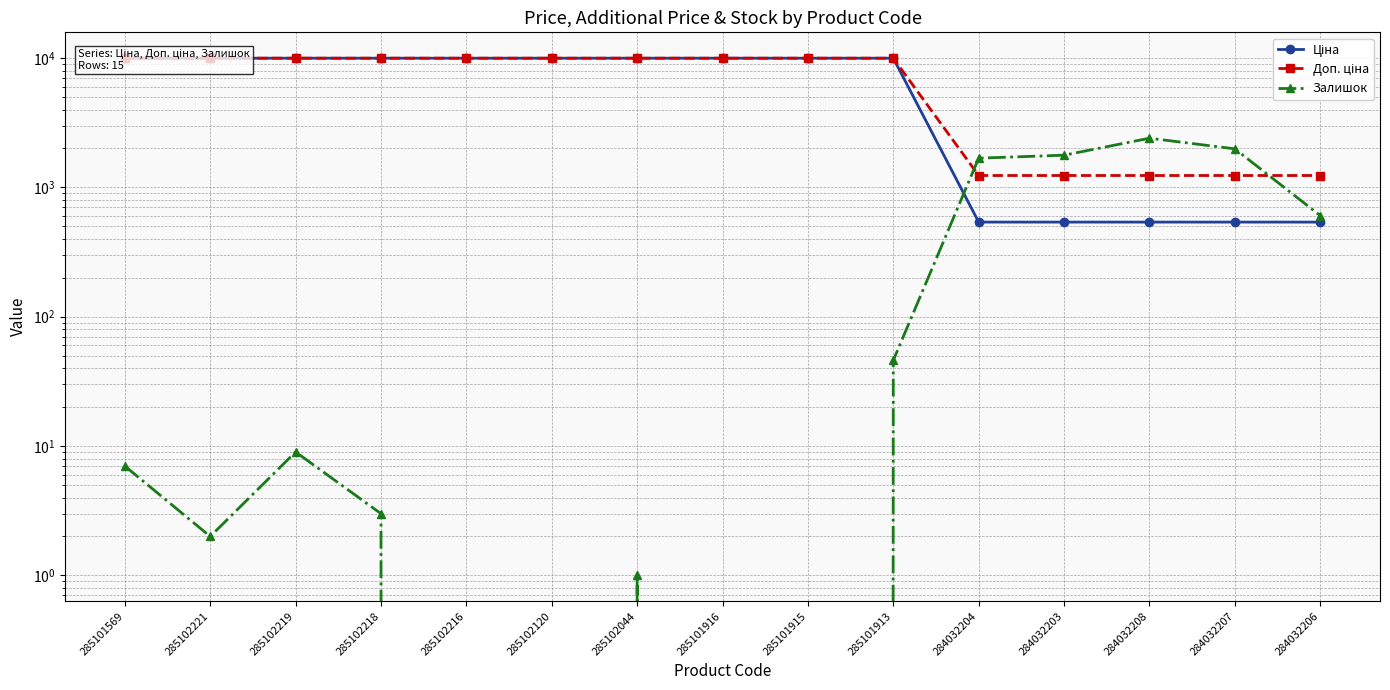

Which series has the largest total across all categories?

Доп. ціна